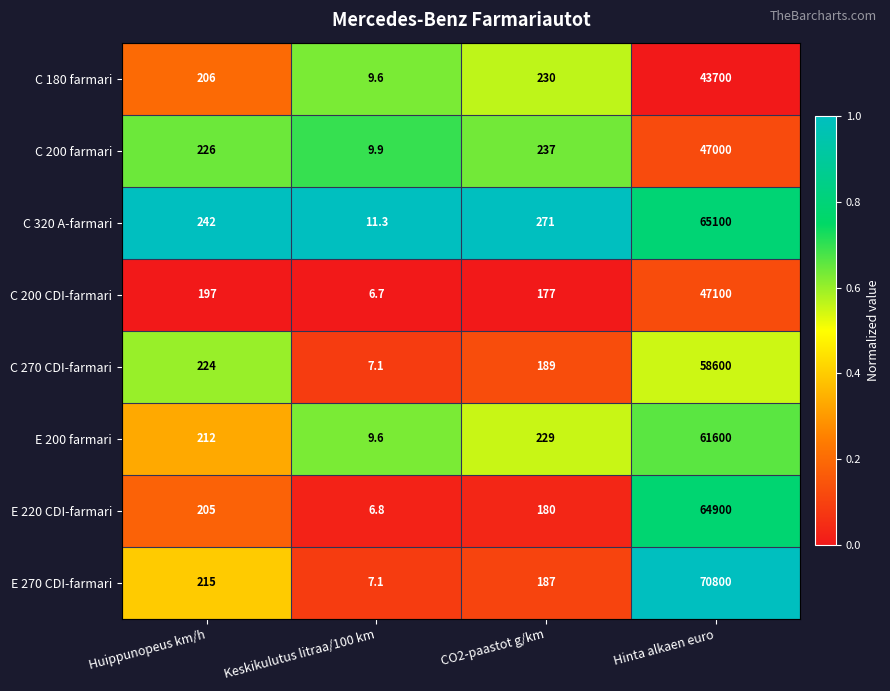

The value of C 270 CDI-farmari at Huippunopeus km/h is 224.0. True or false?

True